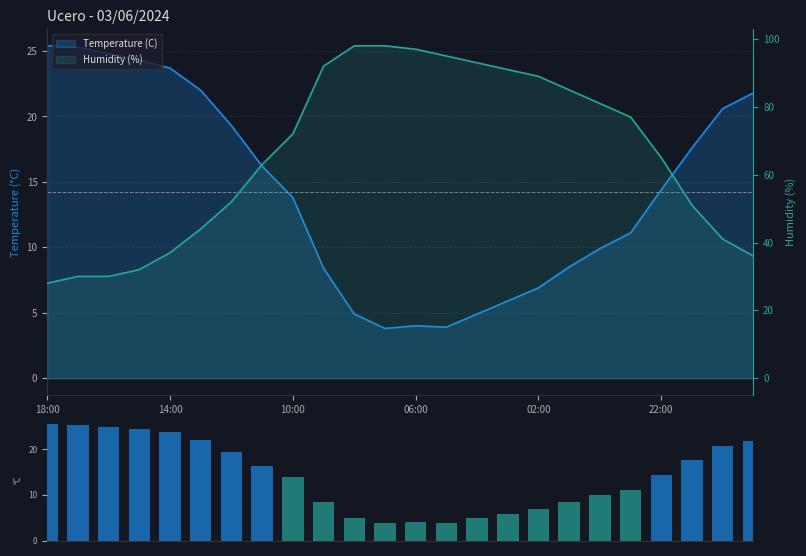

Where does the data first go above 14?

18:00